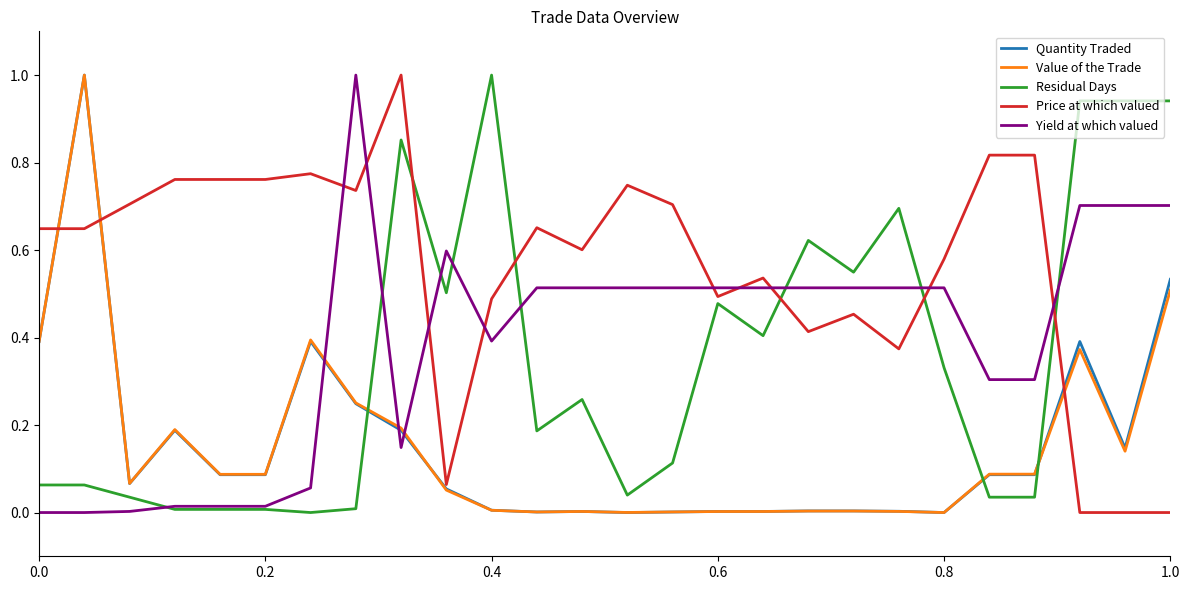

How many intersections are there between Price at which valued and Quantity Traded?

3